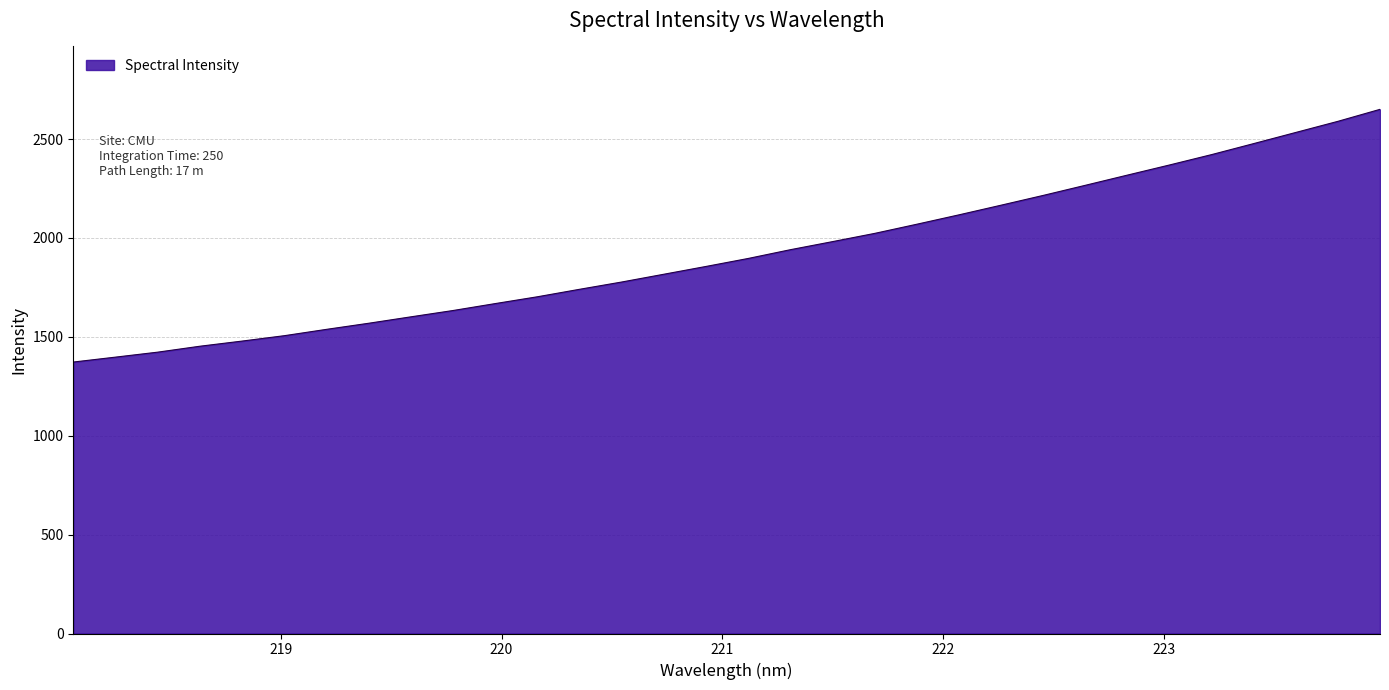

How many lines are shown in the chart?

1